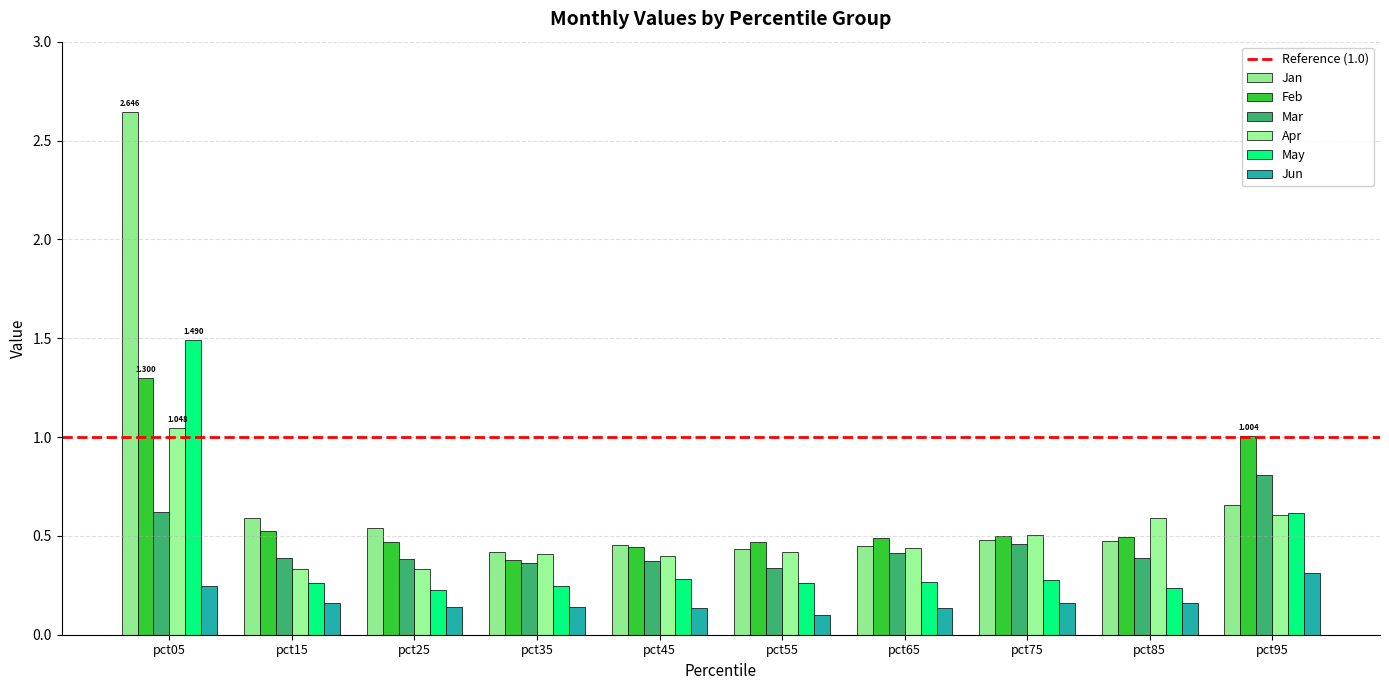

Does the chart contain stacked bars?

No